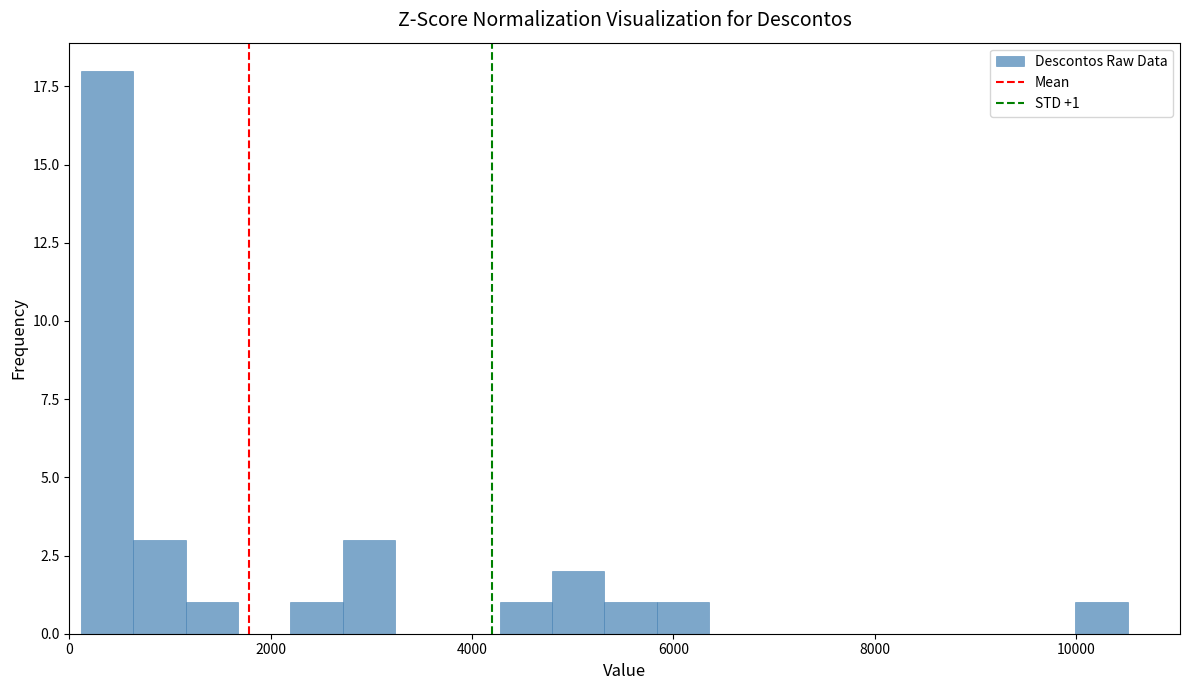

Around what value on the x-axis is the tallest bar? Give the approximate position of its centre, as read against the axis.

400